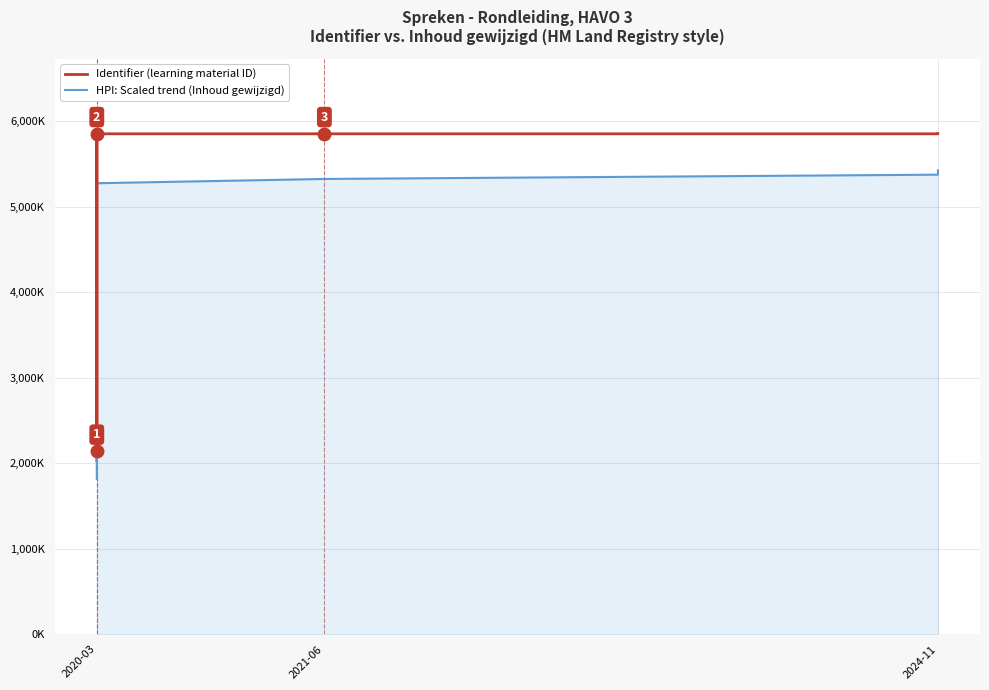

In HPI: Scaled trend (Inhoud gewijzigd), how many points are lower than both neighbors (excluding endpoints)?

1